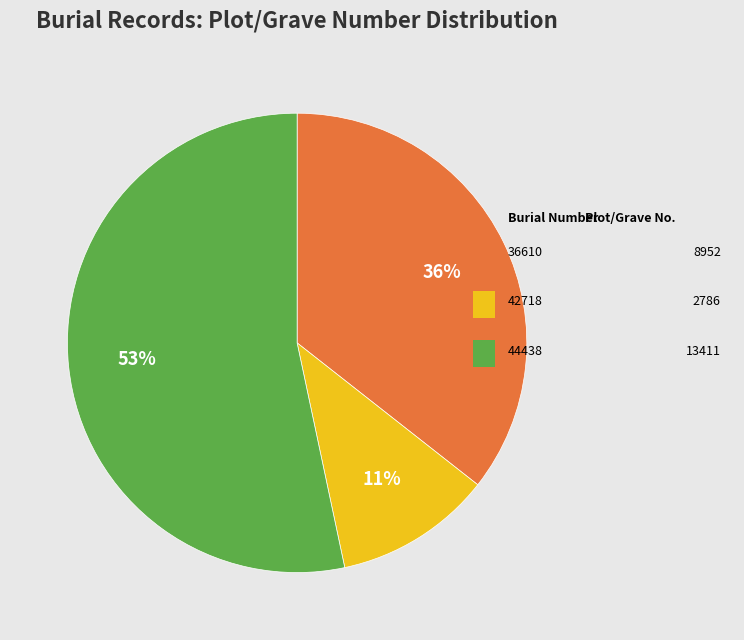

Does any single category account for the majority?

Yes